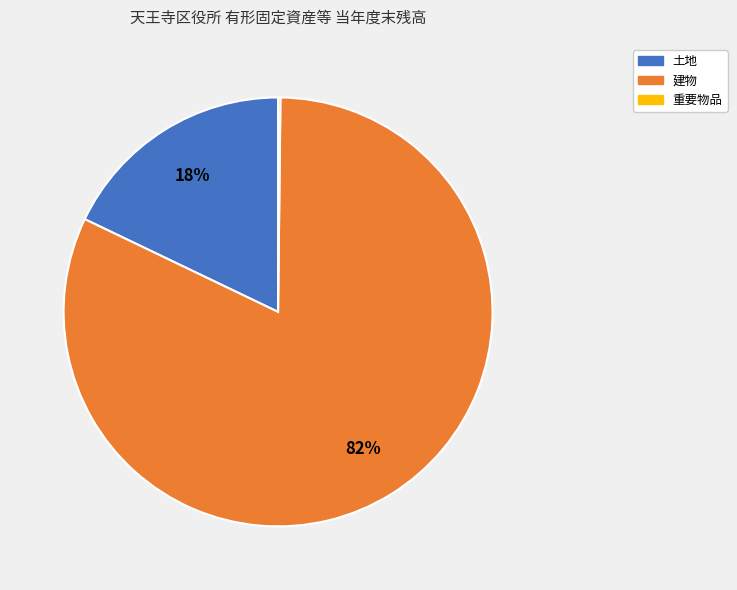

To the nearest percent, what is the difference between the largest and smallest slice percentages?

82%